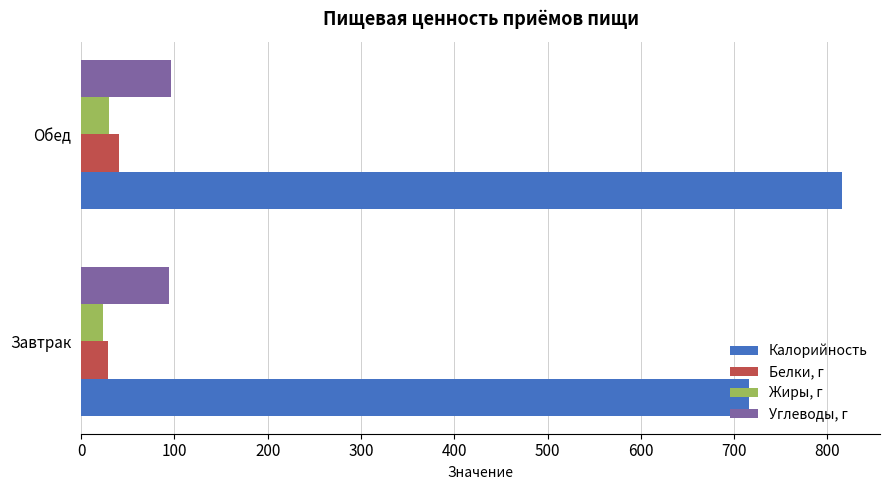

What is the sum of the Белки, г values at Завтрак and Обед?

69.5